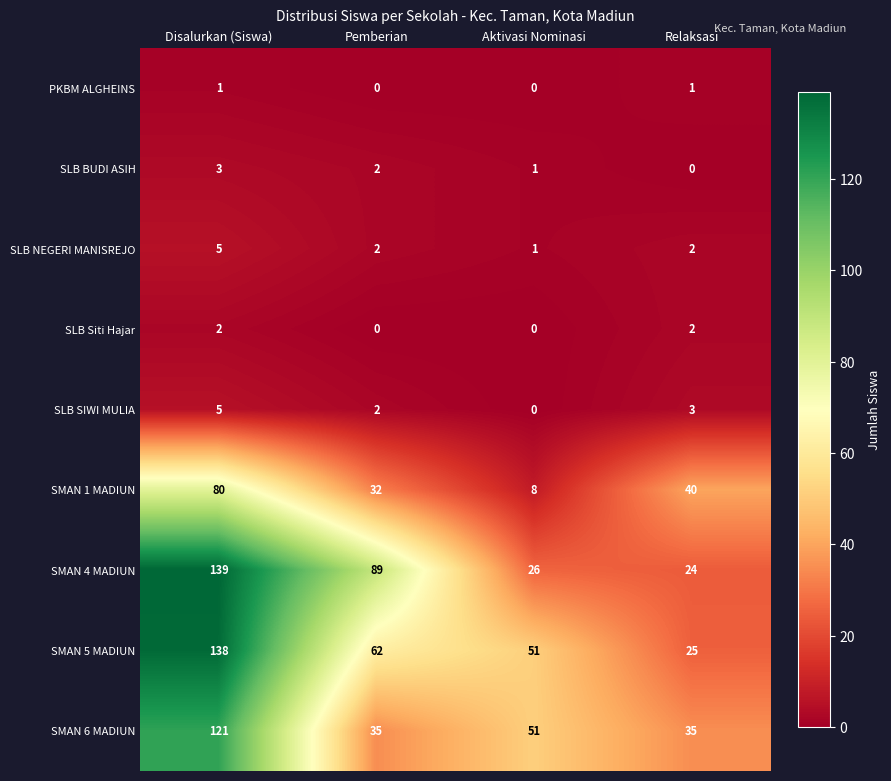

What is the total value across all series at Pemberian?

224